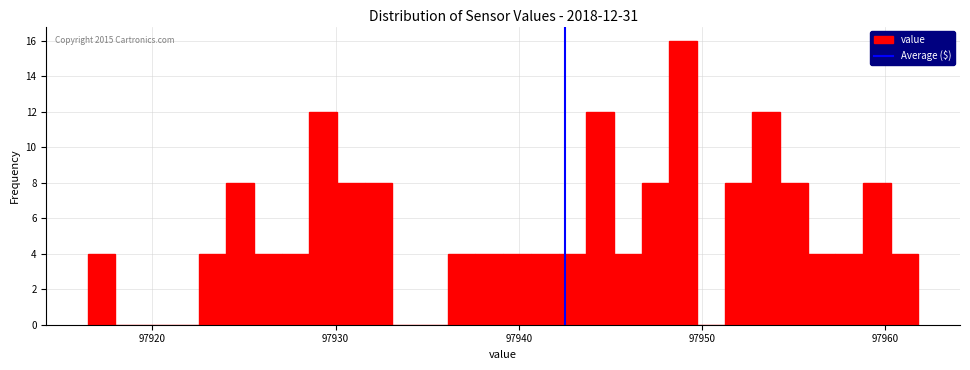

Around what value on the x-axis is the tallest bar? Give the approximate position of its centre, as read against the axis.

97949